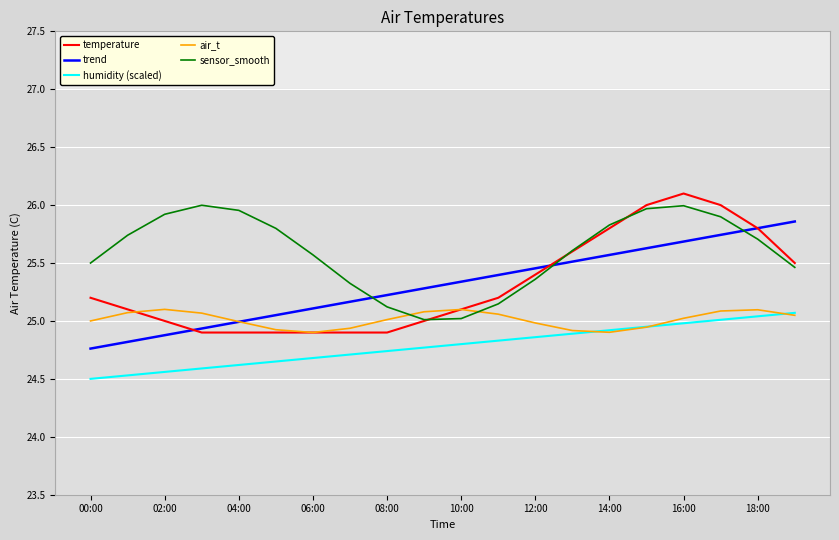

How many times do trend and air_t cross each other?

1